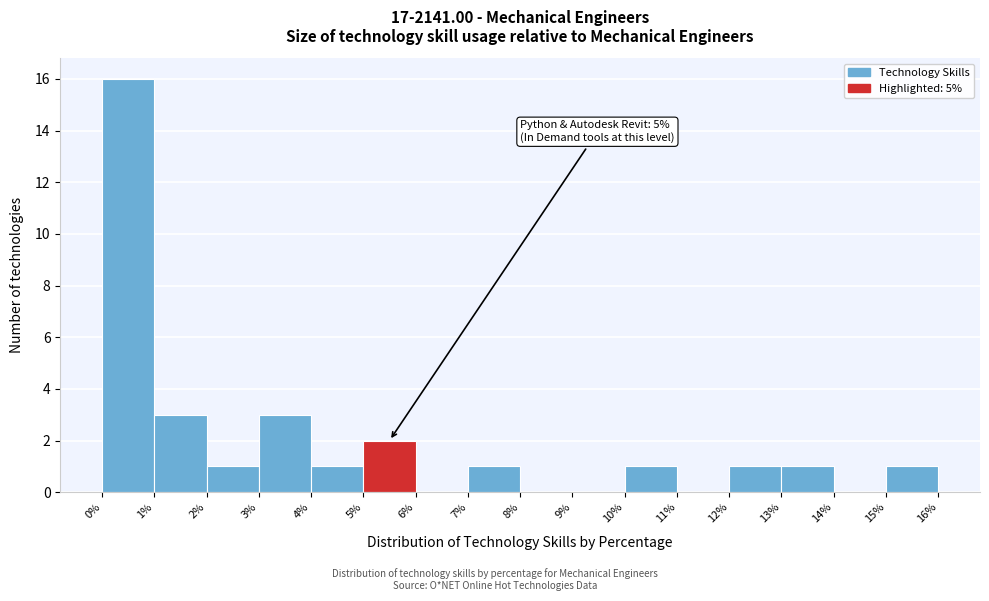

Over which range of the x-axis is the bar tallest?

0% to 1%